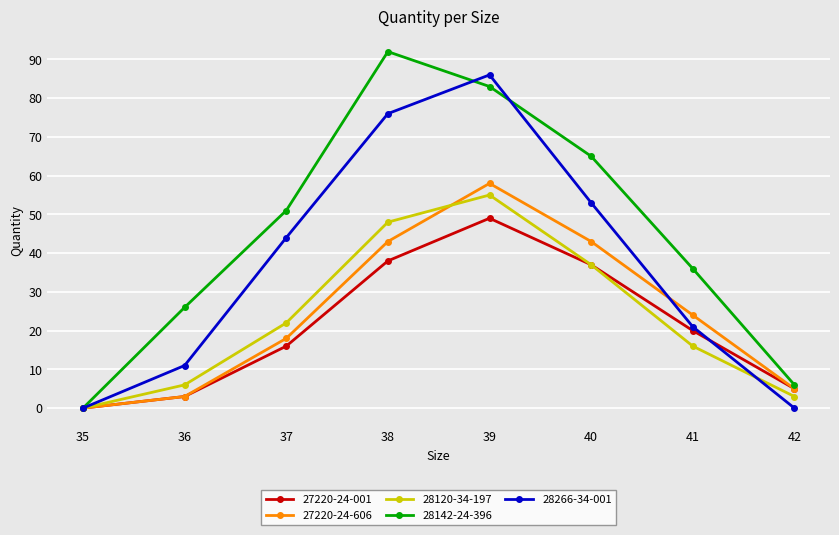

Which series changed the most between 36 and 39?

28266-34-001